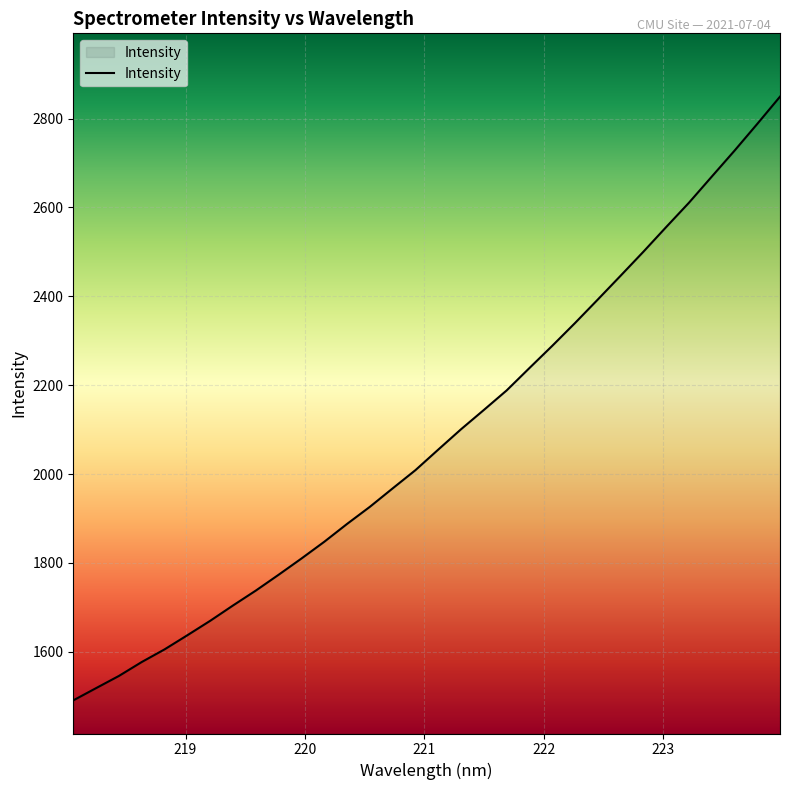

What is the greatest value displayed?

2849.2